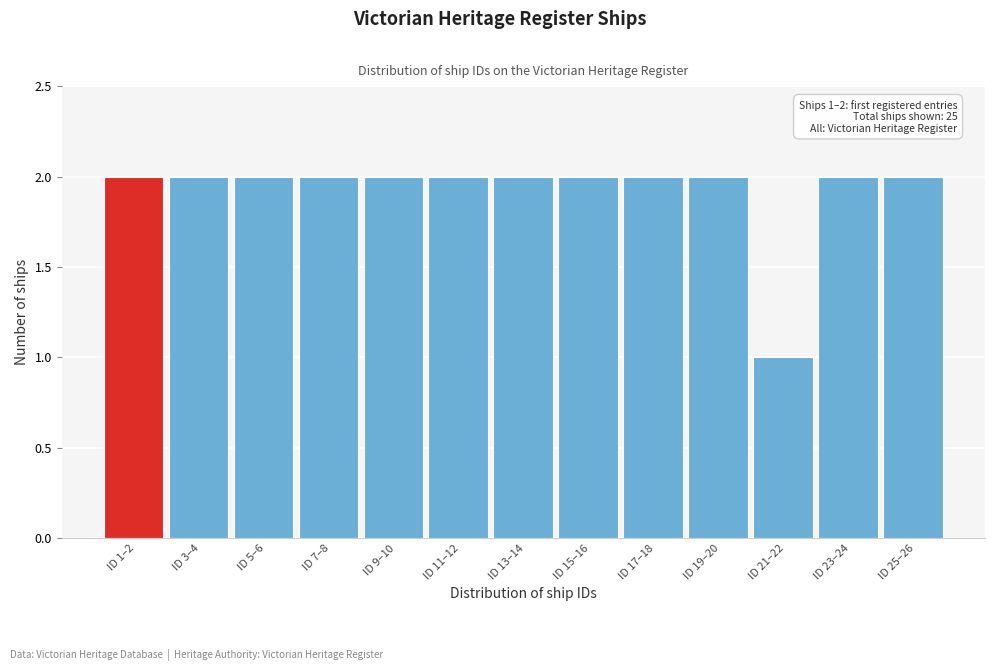

Reading right to left, what are all the values shown in this chart?

ID 25–26=2	ID 23–24=2	ID 21–22=1	ID 19–20=2	ID 17–18=2	ID 15–16=2	ID 13–14=2	ID 11–12=2	ID 9–10=2	ID 7–8=2	ID 5–6=2	ID 3–4=2	ID 1–2=2